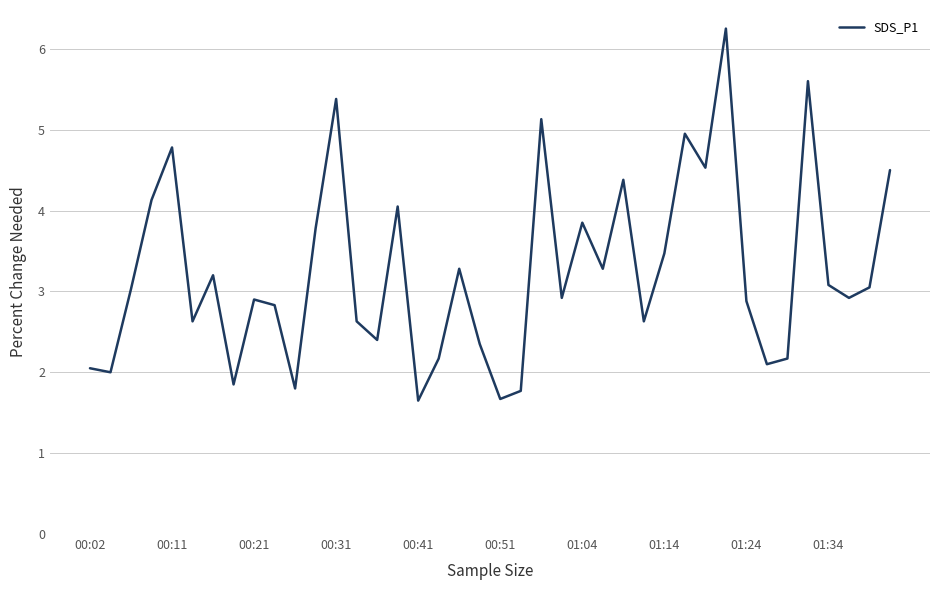

How many lines are shown in the chart?

1